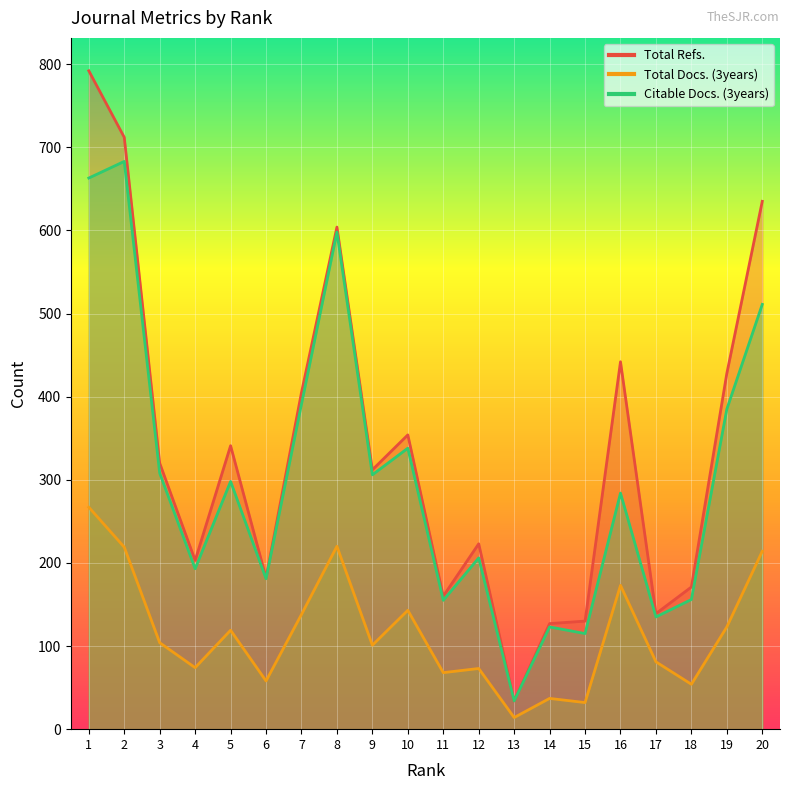

How many series are shown in this chart?

3